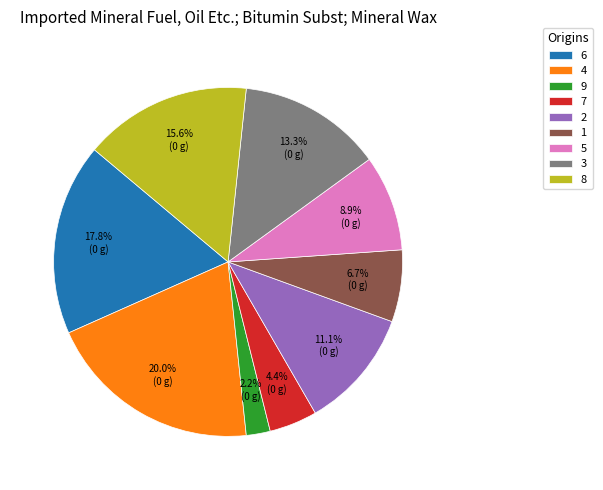

Count the number of slices in the pie.

9